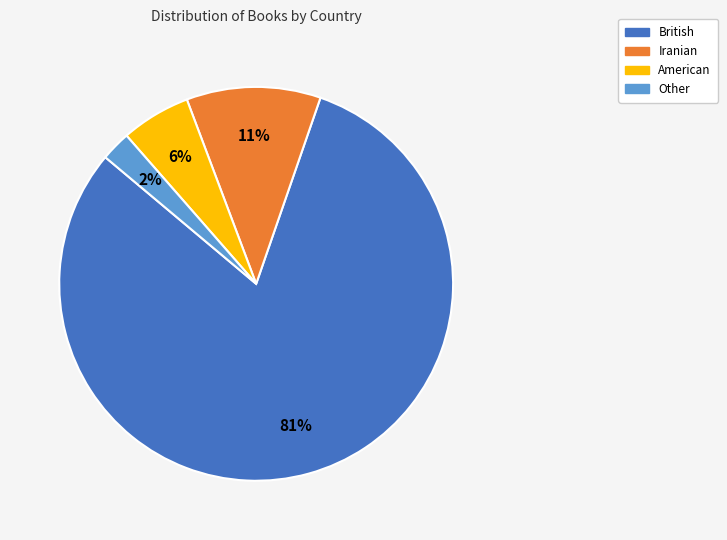

Is it true that British is 90% of the pie?

False